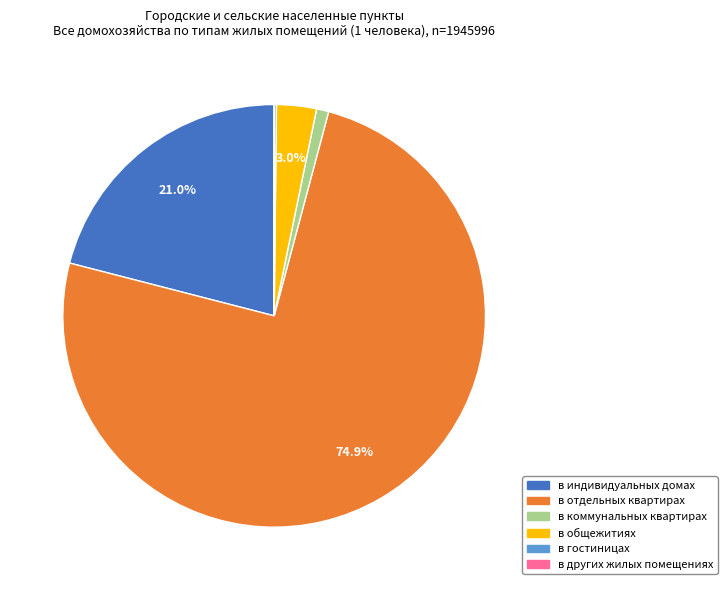

To the nearest percent, what portion does в общежитиях represent?

3%